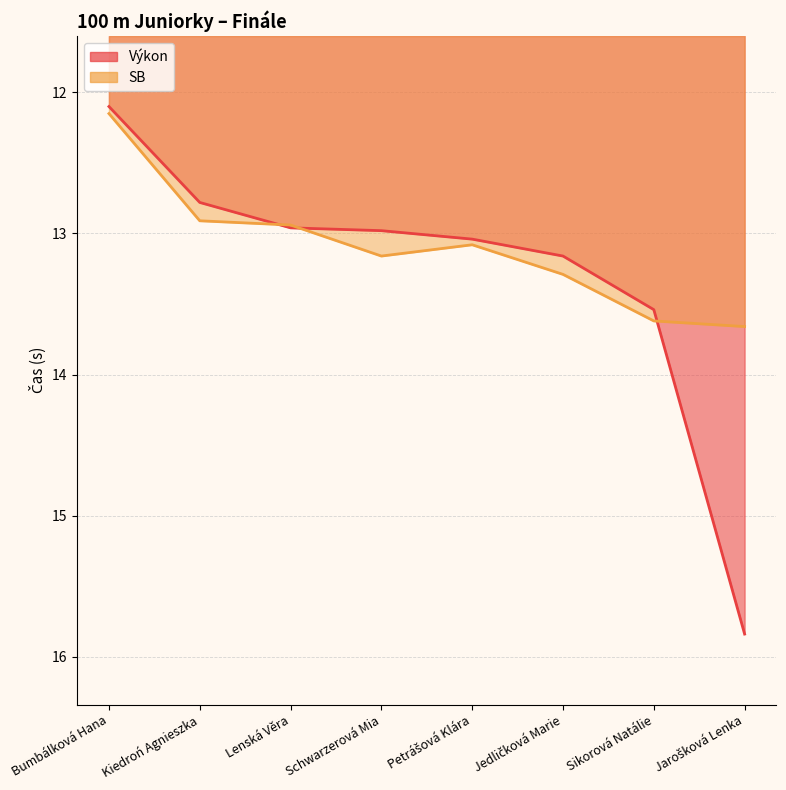

What is the label of the 6th point from the left?

Jedličková Marie